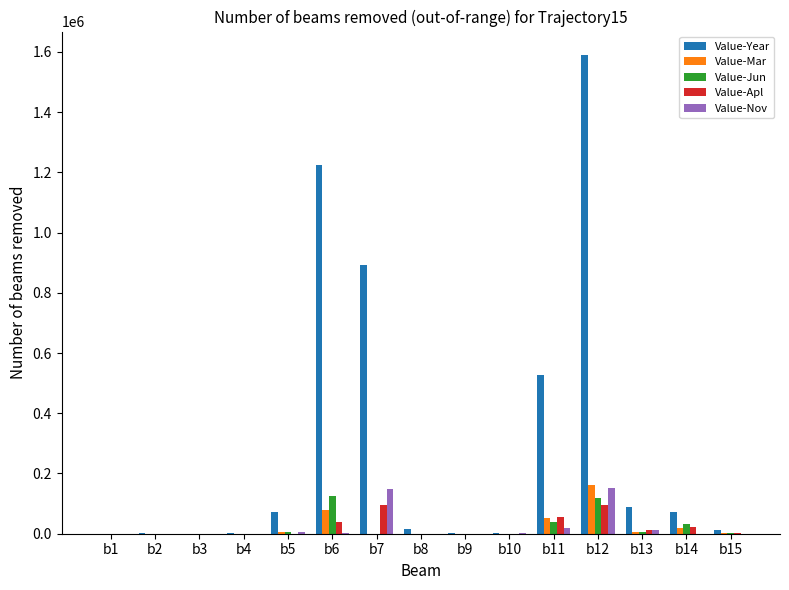

The value of Value-Apl at b9 is 0. True or false?

True